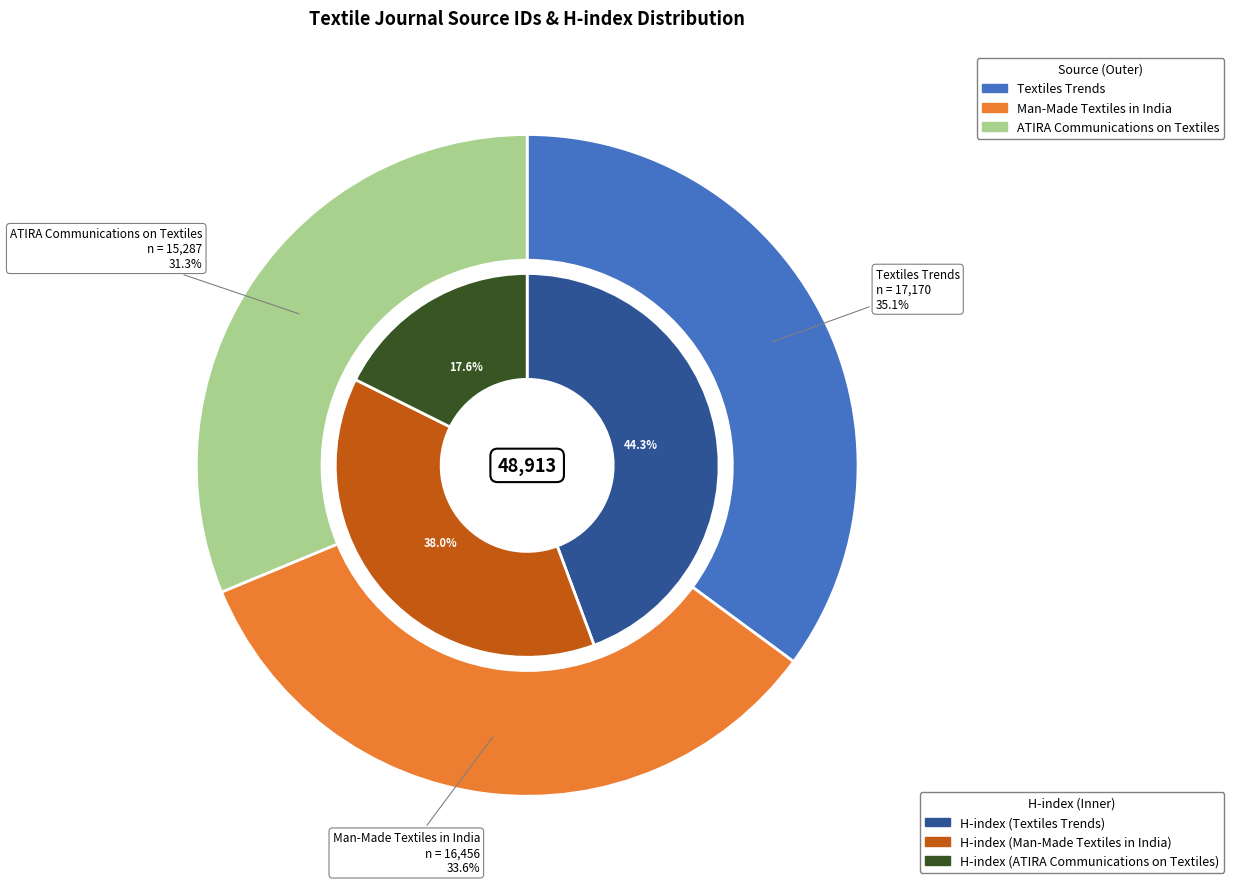

Combined, do ATIRA Communications on Textiles and Man-Made Textiles in India account for over 50%?

Yes